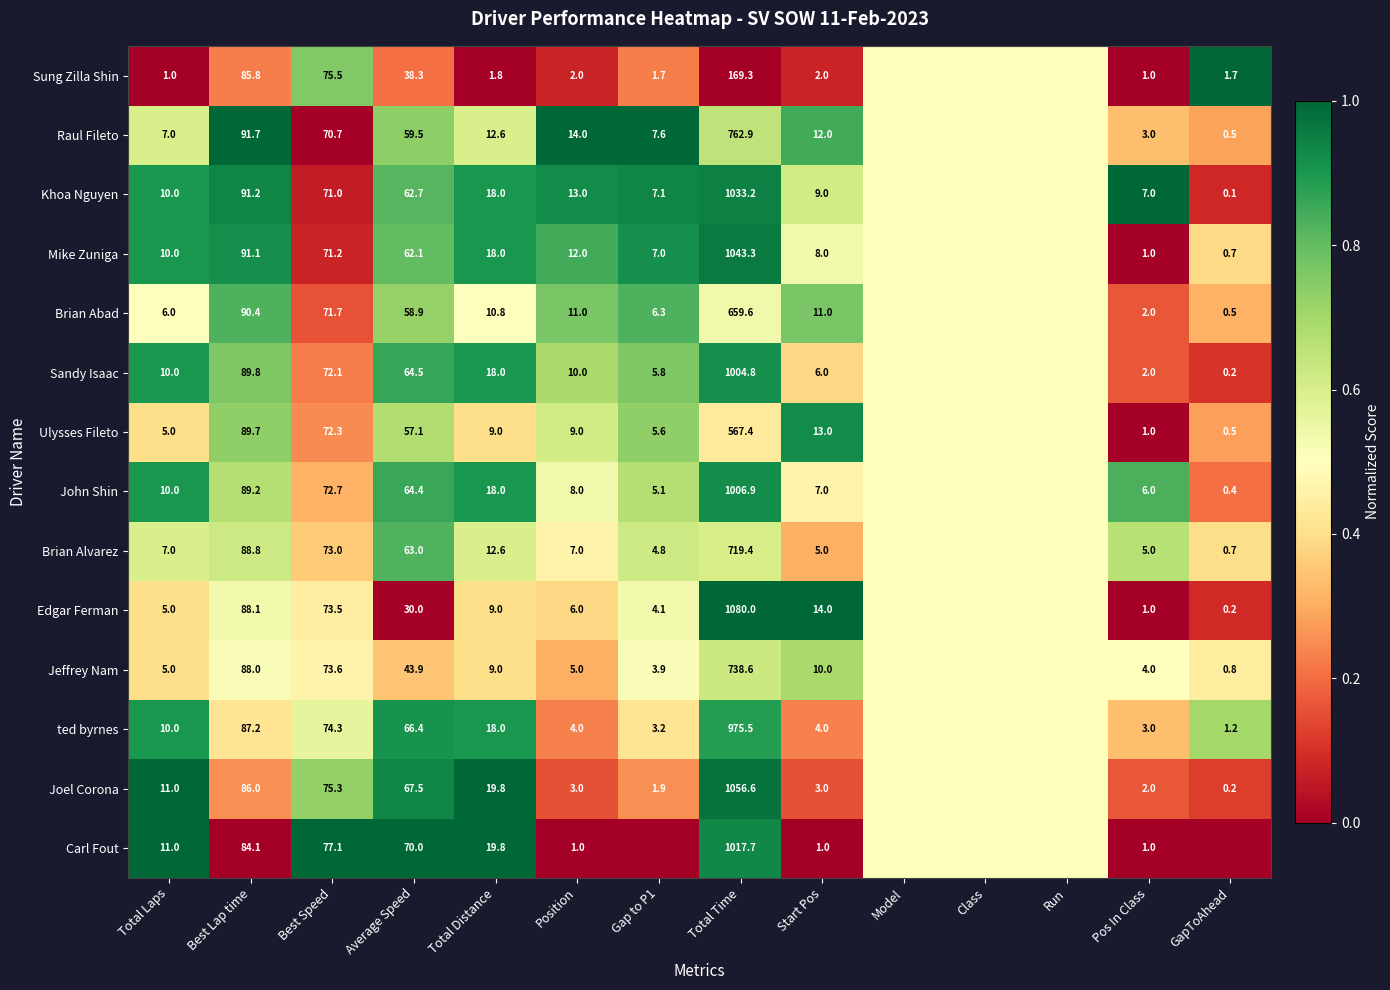

Between Position and Start Pos, which is larger?

Position